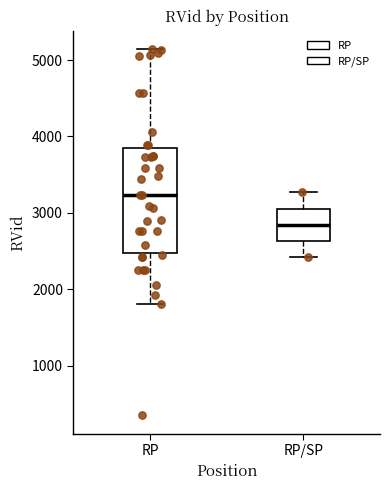

Which box's median line is the highest?

RP